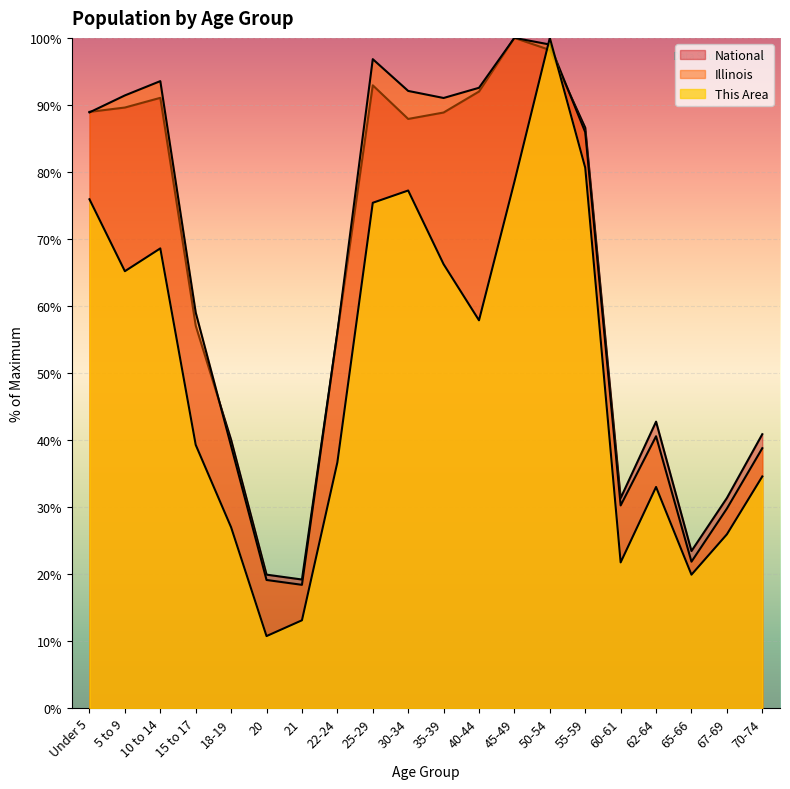

What is the smallest value displayed?

10.7